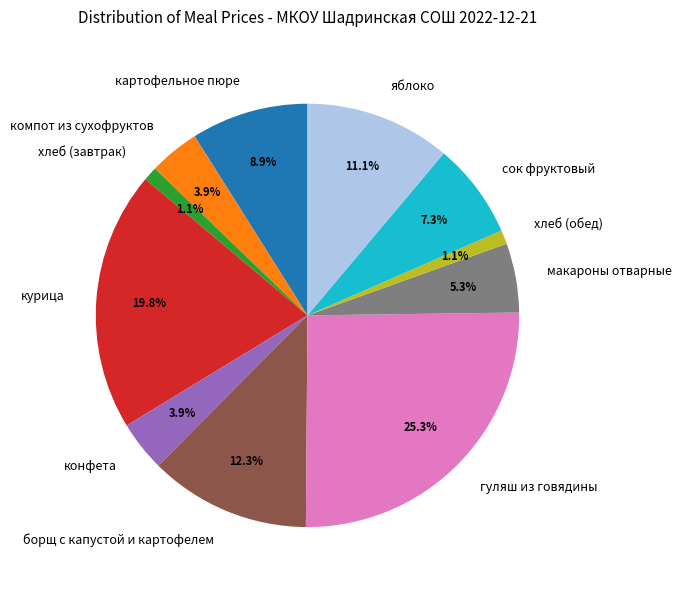

The макароны отварные slice represents 1% of the pie. True or false?

False